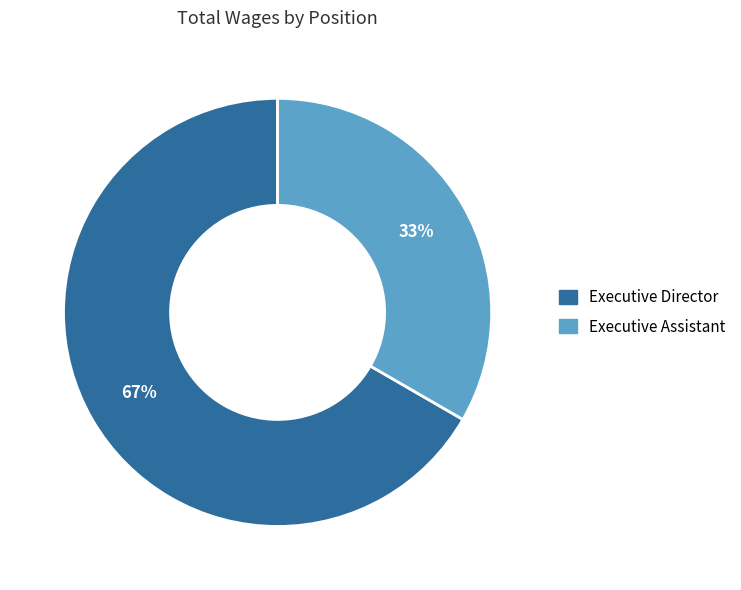

Is it true that Executive Director is 67% of the pie?

True